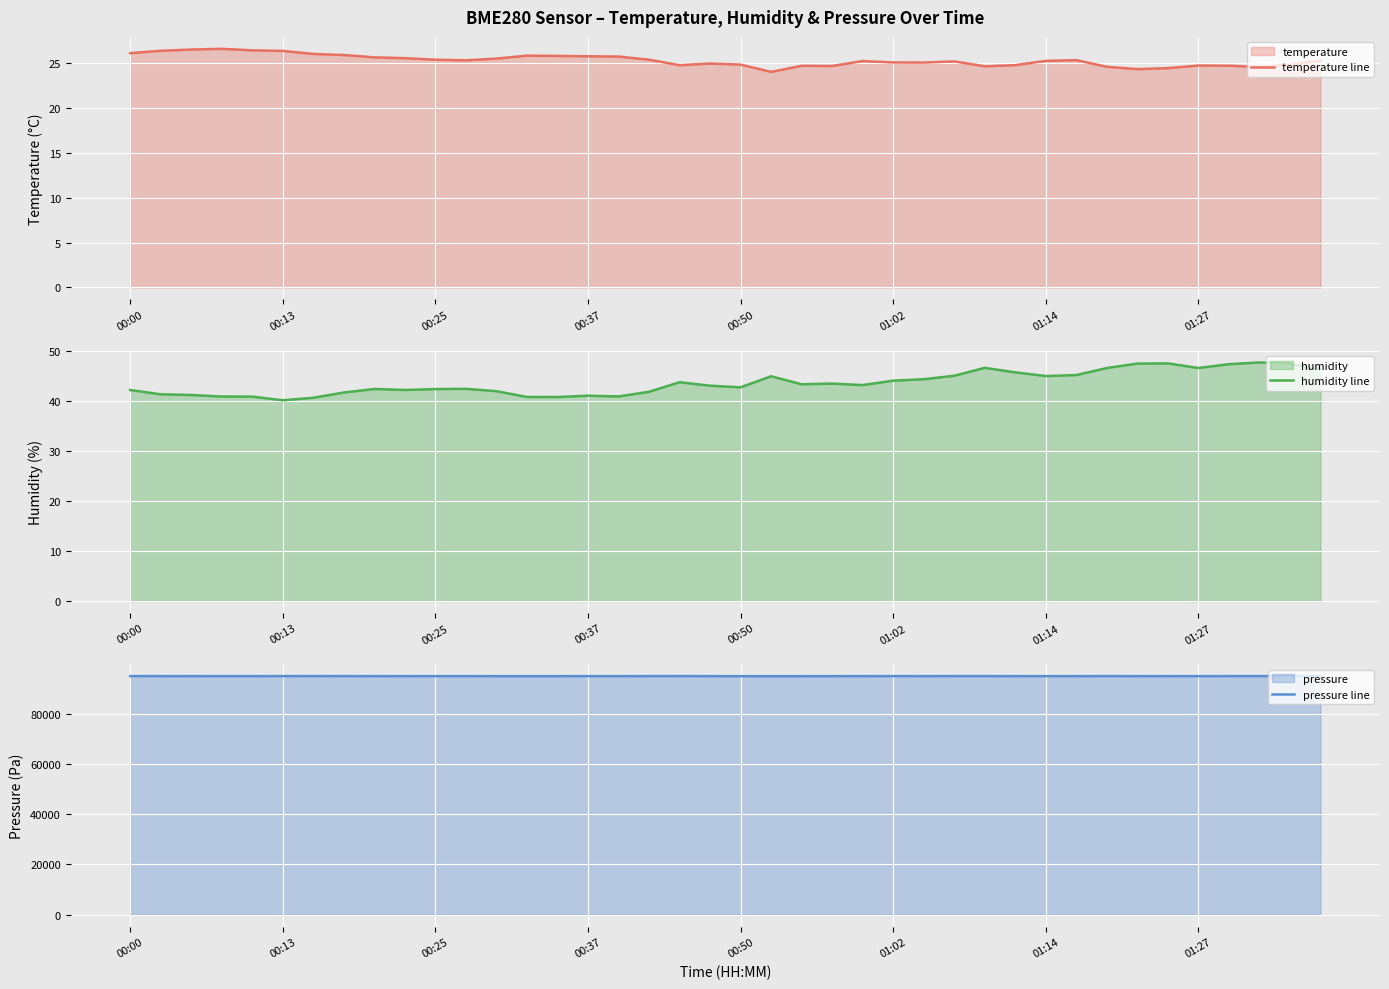

Reading left to right, transcribe all the data shown in this chart.

temperature line: 26.1	26.4	26.5	26.6	26.4	26.3	26.0	25.9	25.6	25.5	25.4	25.3	25.5	25.8	25.8	25.7	25.7	25.4	24.8	24.9	24.8	24.0	24.7	24.7	25.2	25.1	25.0	25.2	24.6	24.8	25.2	25.3	24.6	24.3	24.4	24.7	24.7	24.6	24.8	25.3
humidity line: 42.1	41.3	41.1	40.8	40.8	40.1	40.6	41.6	42.4	42.1	42.3	42.4	41.9	40.8	40.7	41.0	40.9	41.8	43.7	43.0	42.7	44.9	43.3	43.4	43.1	44.0	44.3	45.0	46.6	45.7	44.9	45.1	46.5	47.4	47.5	46.5	47.3	47.6	47.4	46.3
pressure line: 94924.4	94915.5	94909.6	94914.0	94912.5	94918.6	94926.5	94918.4	94911.5	94902.7	94905.7	94905.6	94893.9	94888.0	94894.2	94899.6	94895.7	94916.7	94933.5	94903.8	94880.0	94882.8	94884.0	94891.8	94907.3	94917.5	94914.0	94917.4	94917.9	94906.9	94893.2	94903.3	94920.1	94904.0	94903.6	94907.9	94918.4	94921.2	94923.4	94920.0